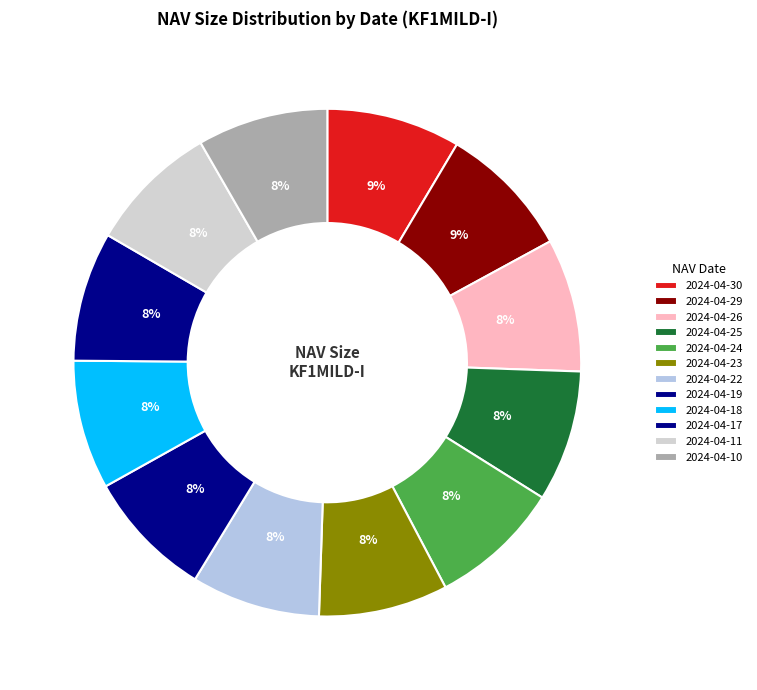

Which has a higher value, 2024-04-24 or 2024-04-22?

2024-04-24